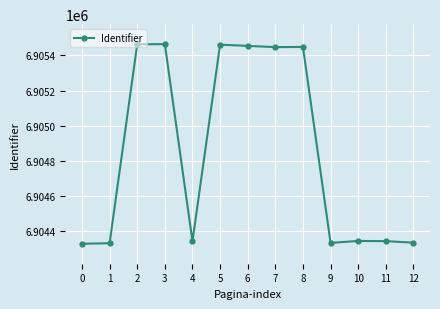

What is the minimum value shown in the chart?

6904328